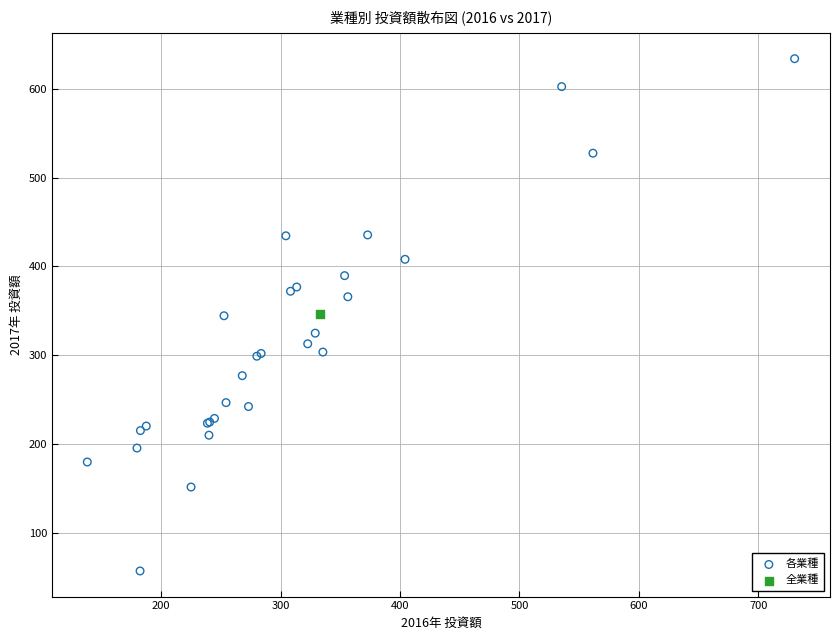

What are all the series names shown in the legend?

各業種, 全業種